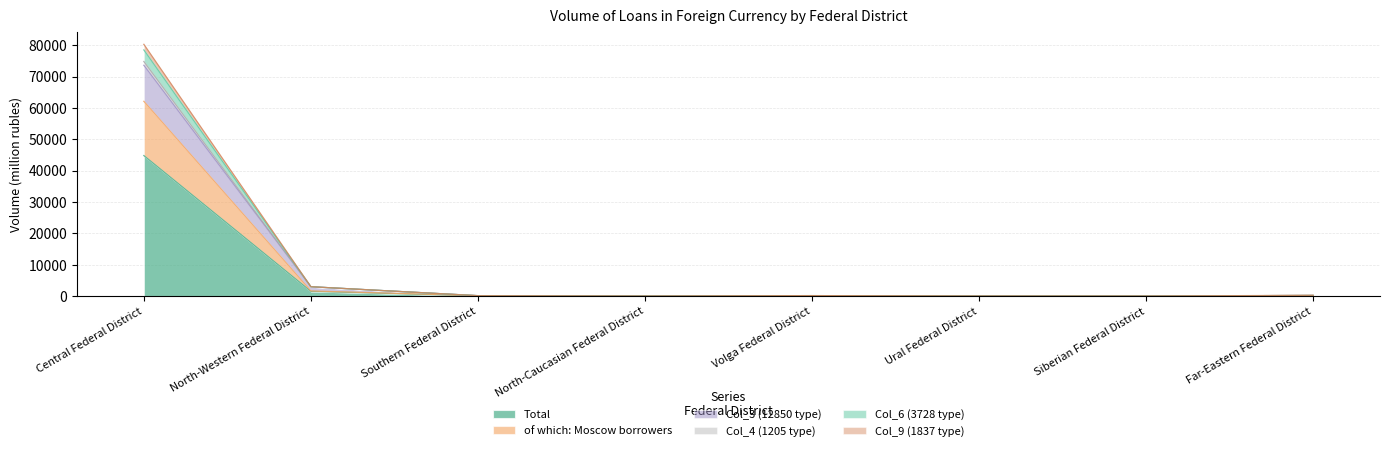

What is the difference between the highest and lowest values at Ural Federal District?

5